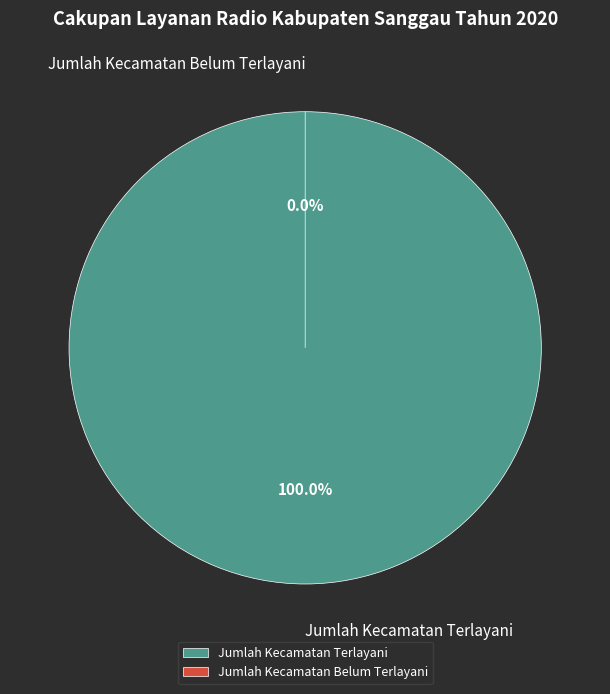

How many slices are in this pie chart?

2